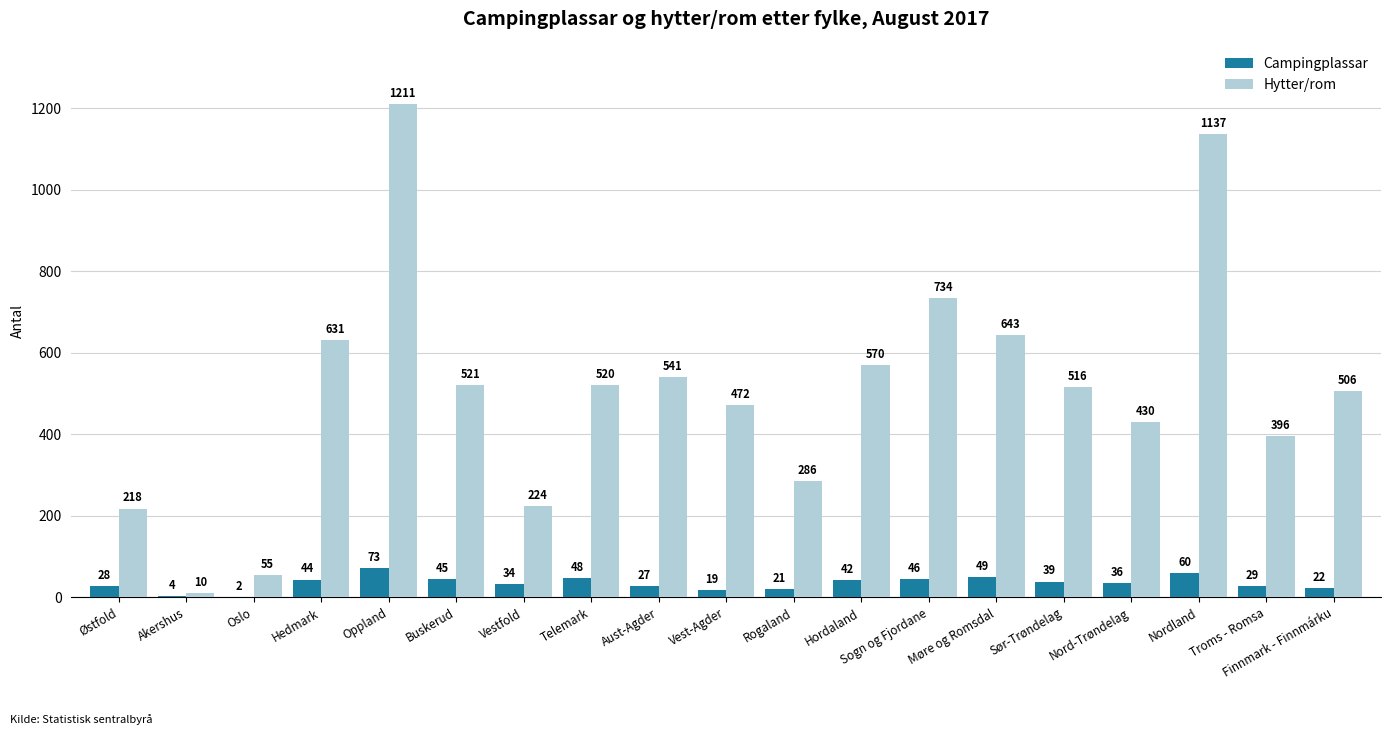

Does the chart contain stacked bars?

No